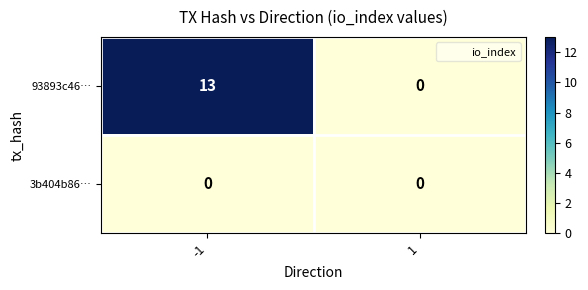

List the series in order of their peak value, lowest first.

3b404b86…, 93893c46…